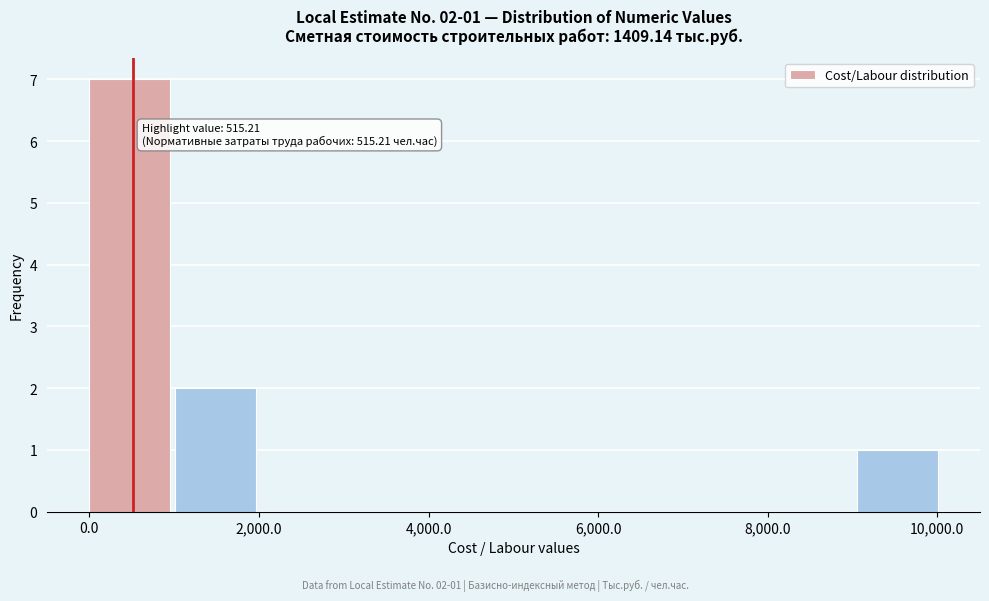

Over which range of the x-axis is the bar tallest?

0 to 1000